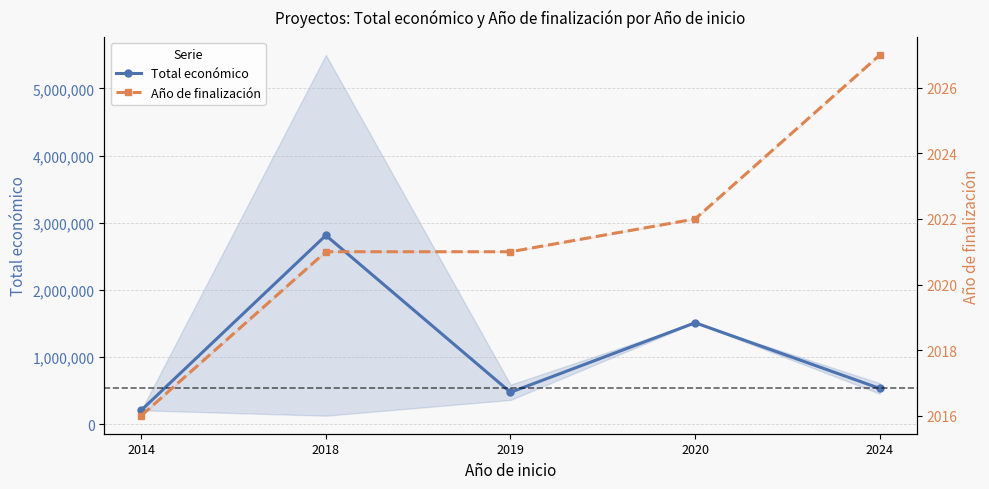

How many lines are shown in the chart?

2